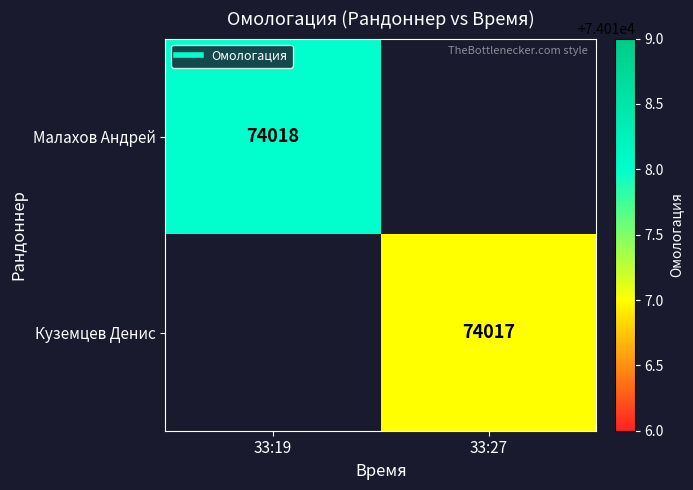

List the series in order of their peak value, highest first.

Малахов Андрей, Куземцев Денис